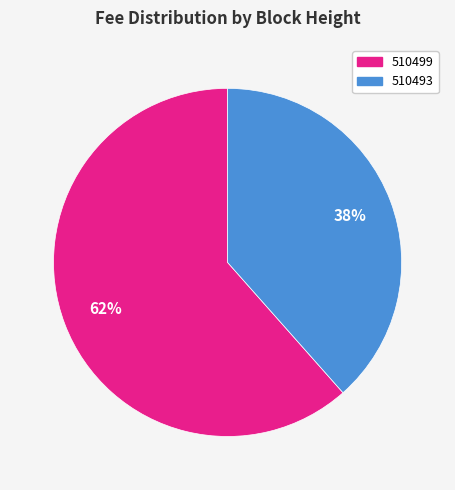

To the nearest percent, what percentage of the pie is 510499?

62%